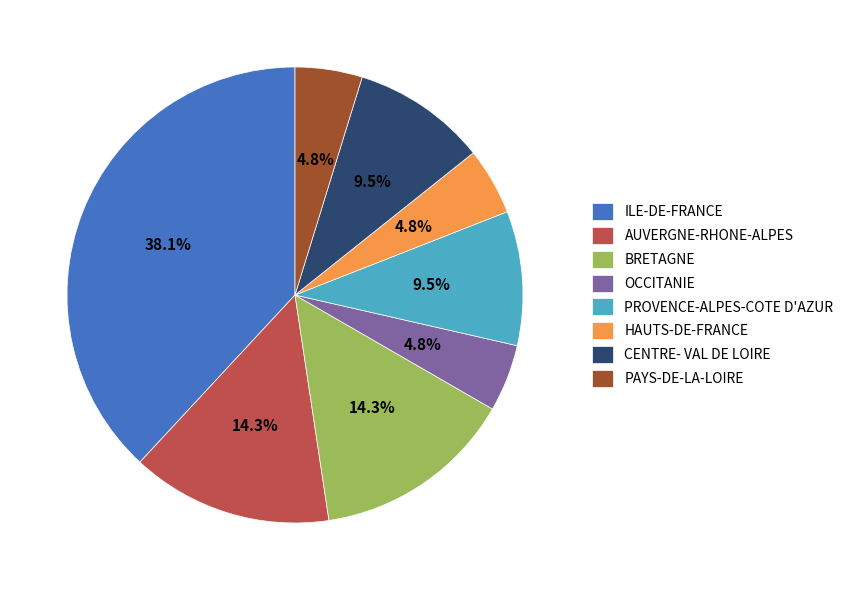

Approximately how many times larger is the value at OCCITANIE compared to PROVENCE-ALPES-COTE D'AZUR?

0.5